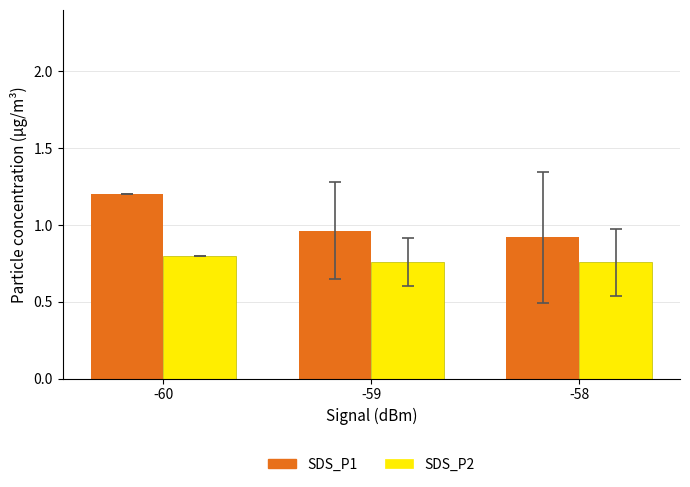

Which series has the widest spread of values?

SDS_P1